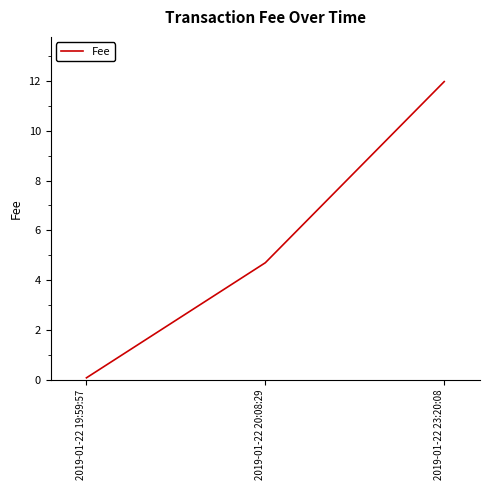

List the labels in order of value, largest first.

2019-01-22 23:20:08, 2019-01-22 20:08:29, 2019-01-22 19:59:57